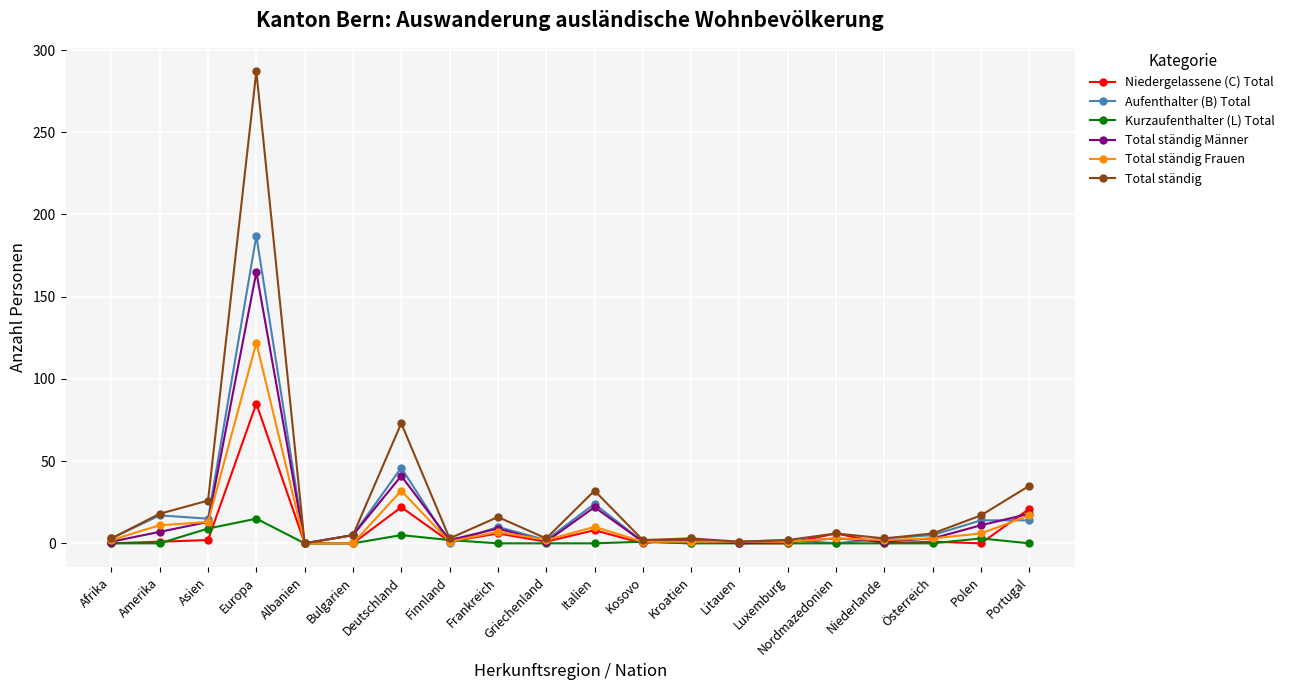

Which series has the widest spread of values?

Total ständig